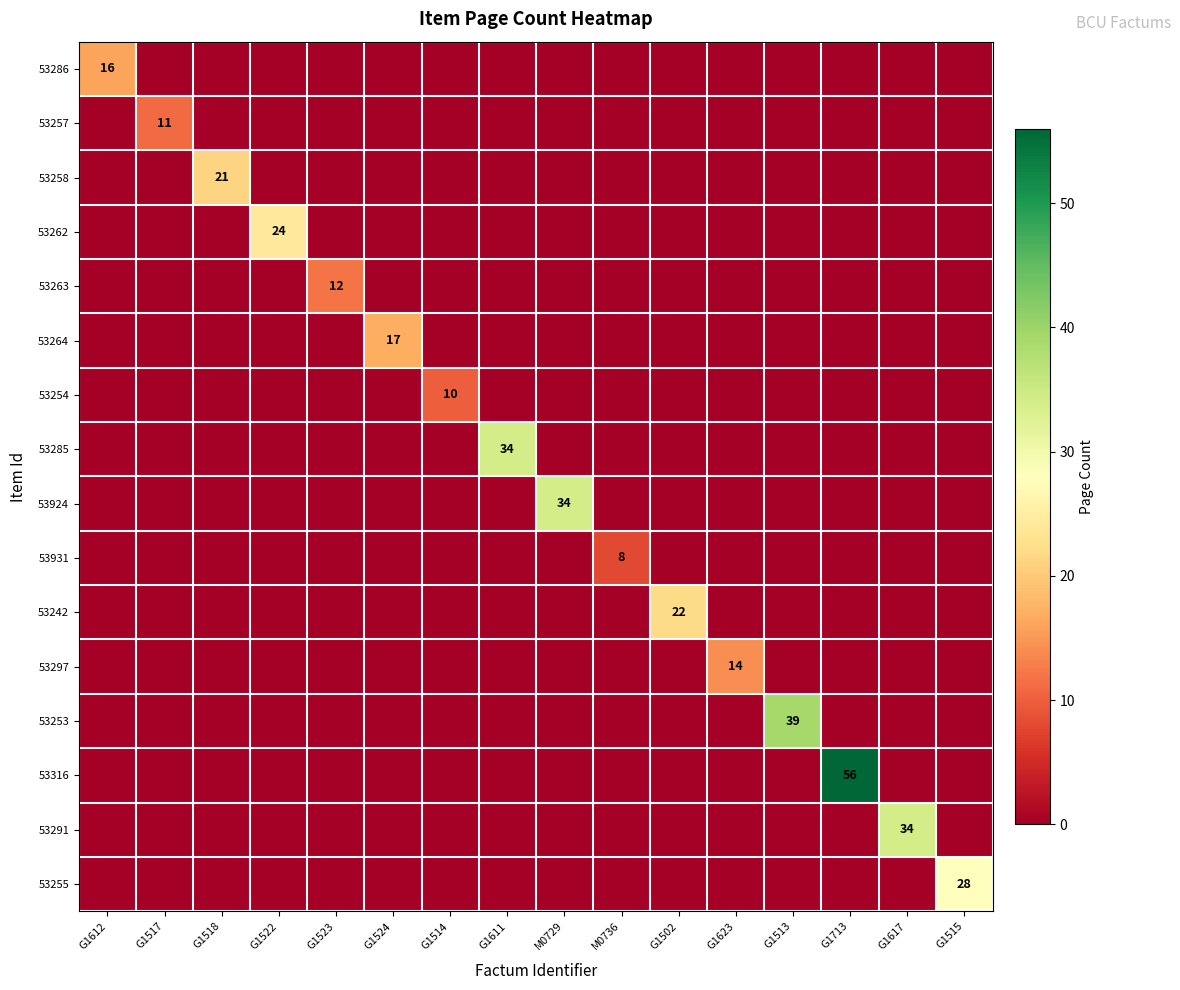

At which category is the sum across all series the highest?

G1713